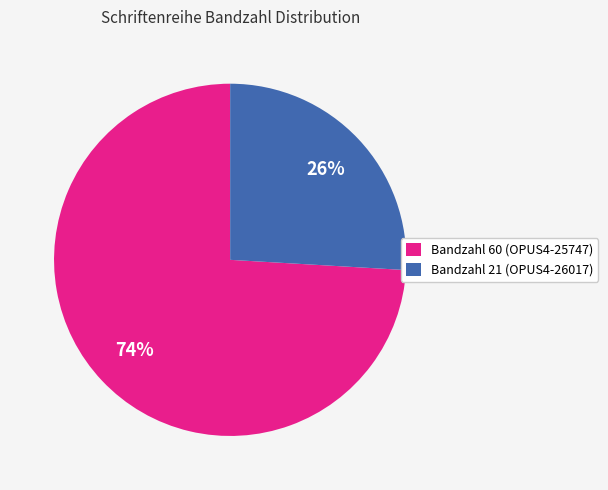

True or false: Bandzahl 21 (OPUS4-26017) accounts for 26% of the total.

True